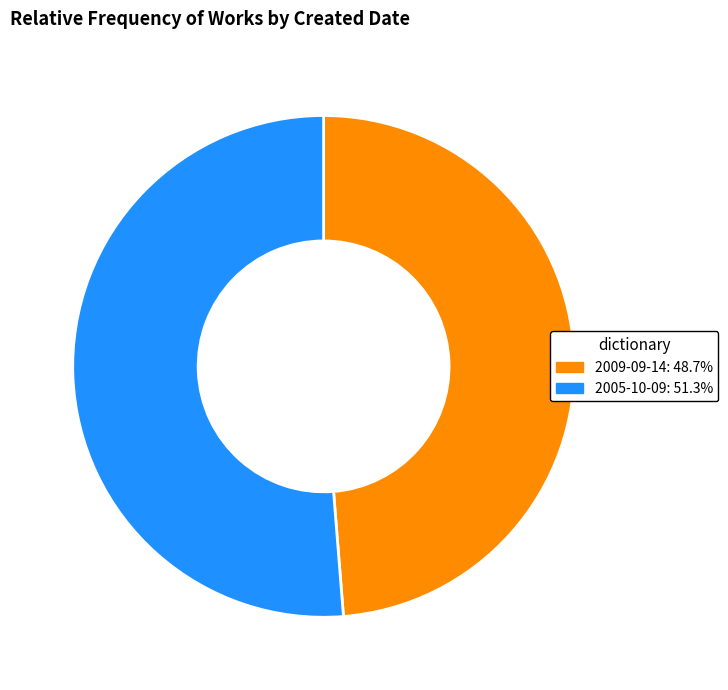

Between 2005-10-09 and 2009-09-14, which is larger?

2005-10-09